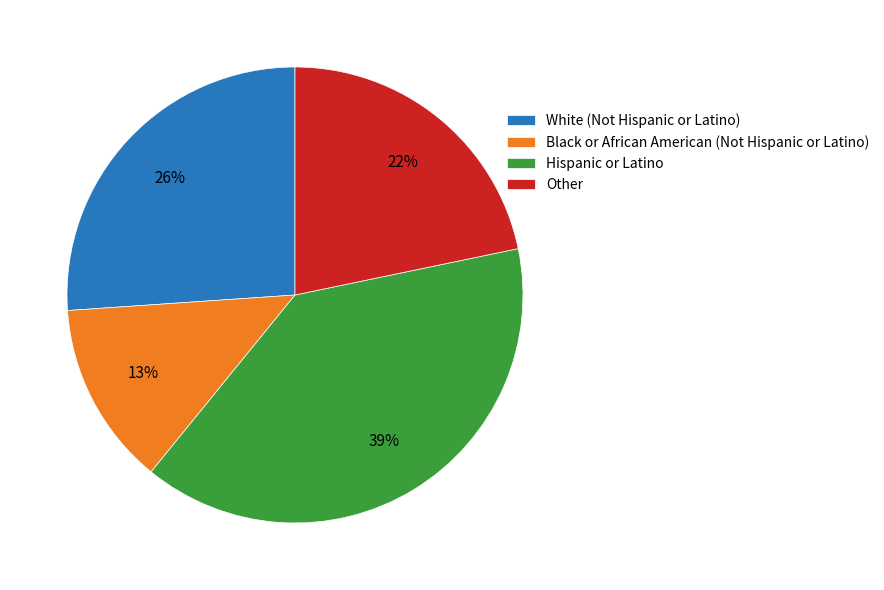

How many segments does this pie chart have?

4